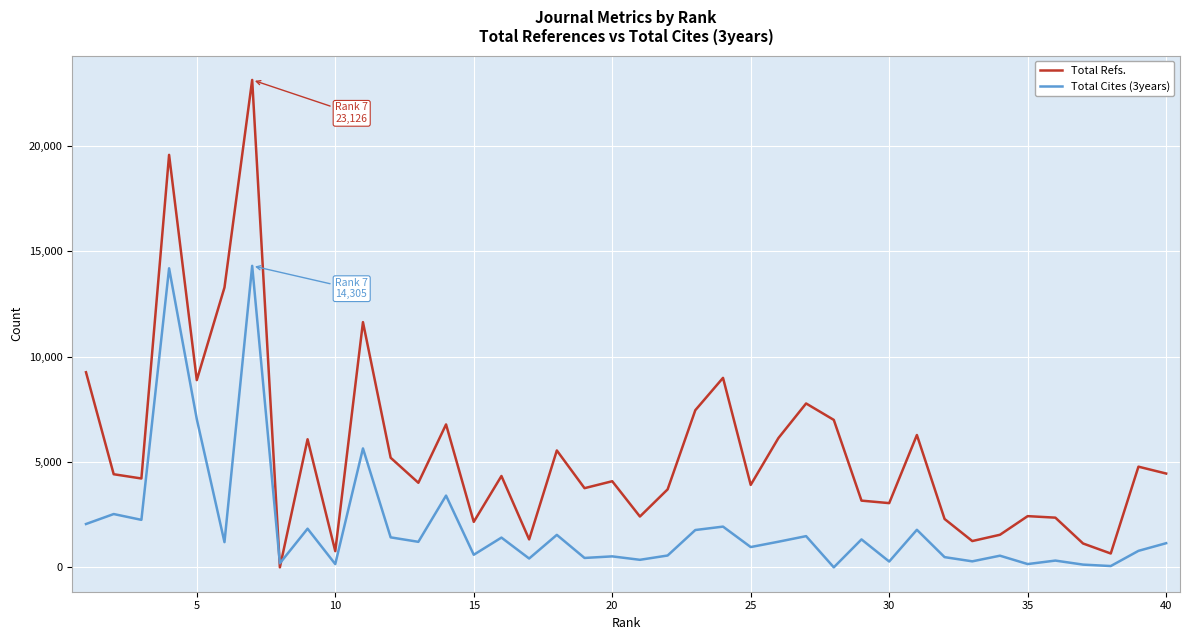

Which series has the largest total across all categories?

Total Refs.